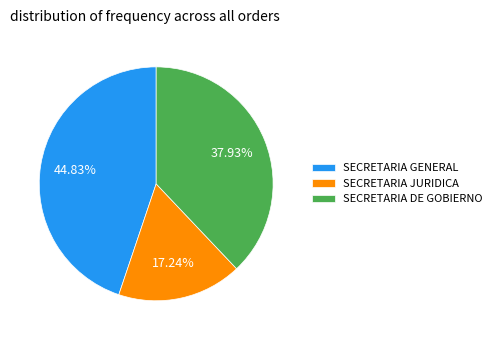

To the nearest percent, what portion does SECRETARIA DE GOBIERNO represent?

38%